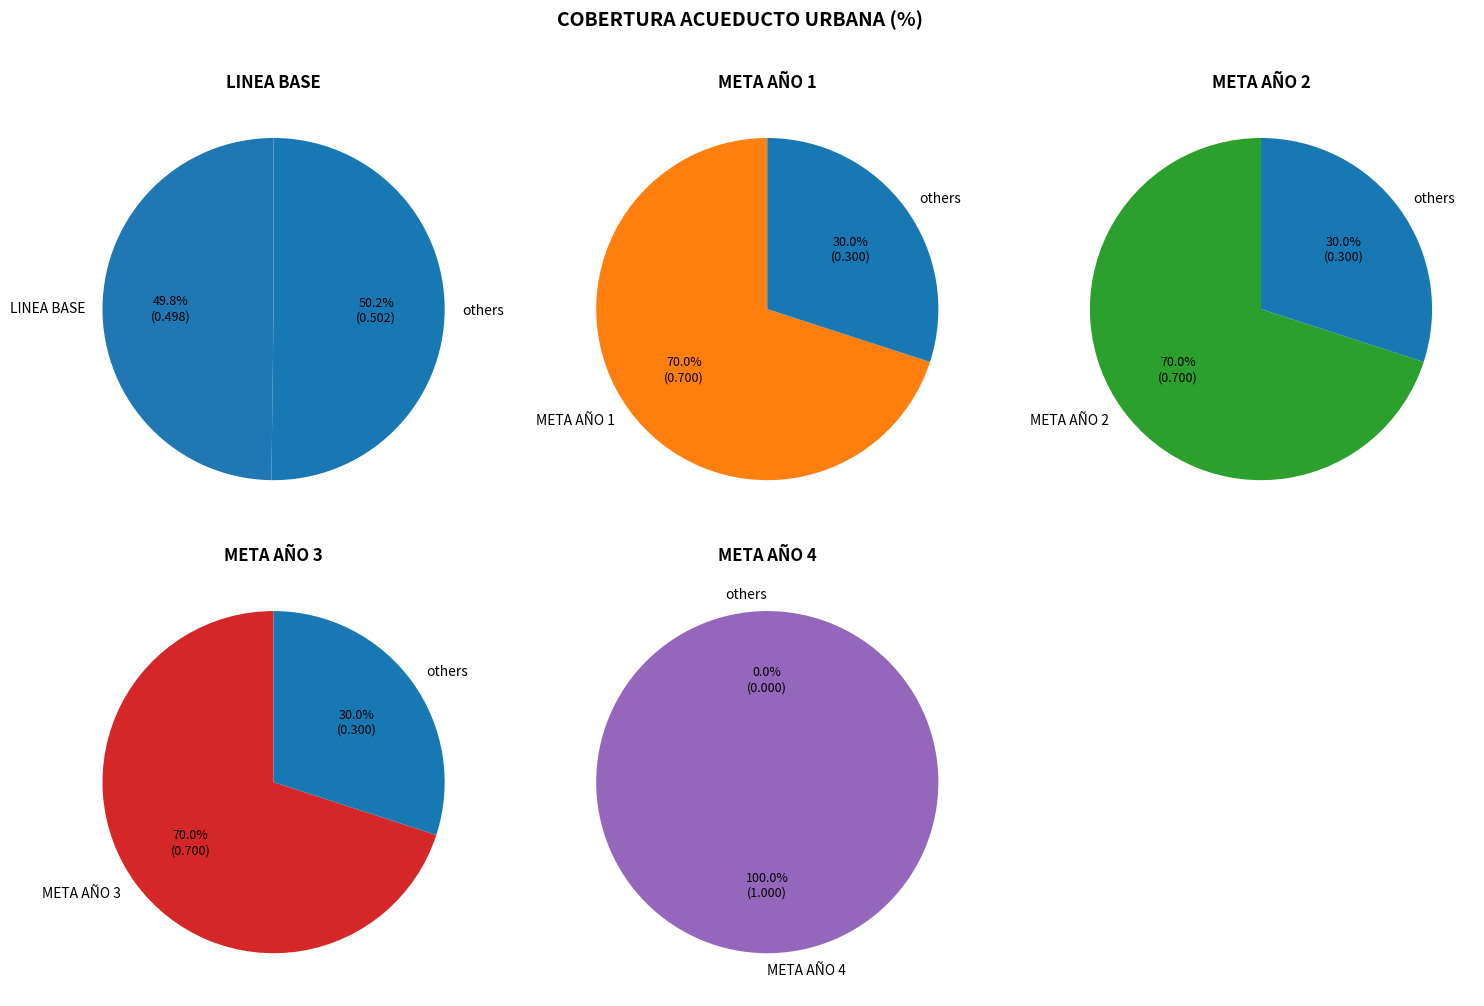

Count the number of slices in the pie.

5